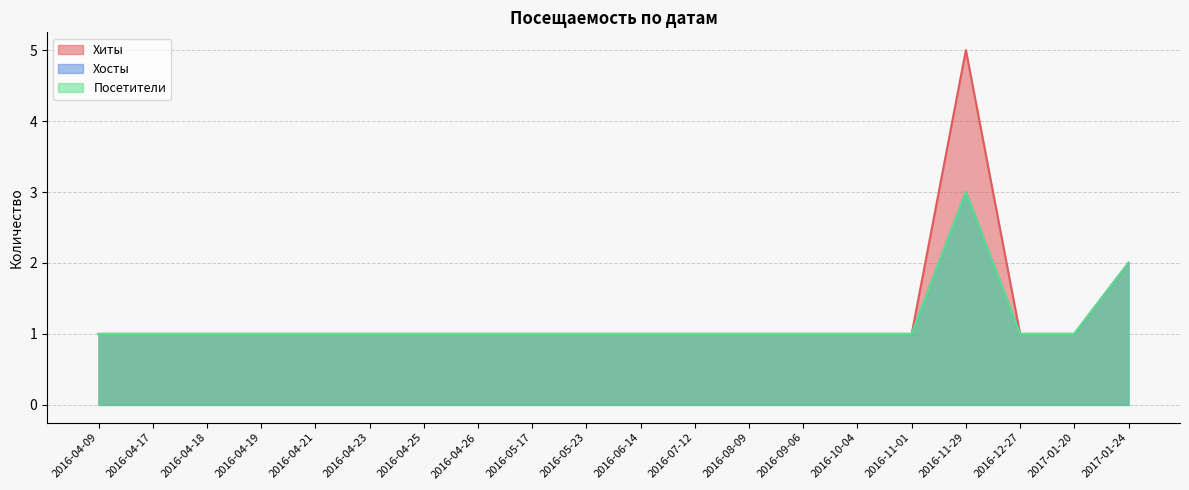

Rank the categories by Хиты value from lowest to highest.

2016-04-09, 2016-04-17, 2016-04-18, 2016-04-19, 2016-04-21, 2016-04-23, 2016-04-25, 2016-04-26, 2016-05-17, 2016-05-23, 2016-06-14, 2016-07-12, 2016-08-09, 2016-09-06, 2016-10-04, 2016-11-01, 2016-12-27, 2017-01-20, 2017-01-24, 2016-11-29